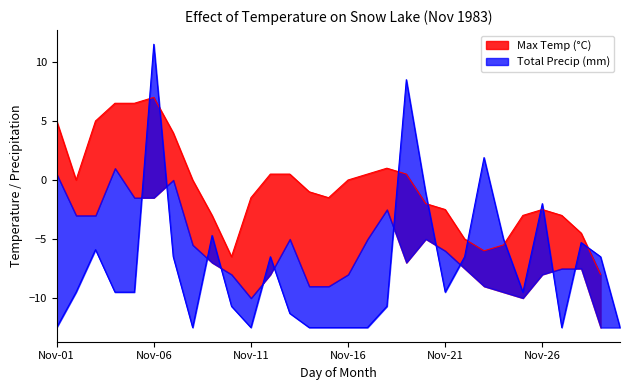

How many data points are less than -9?

17